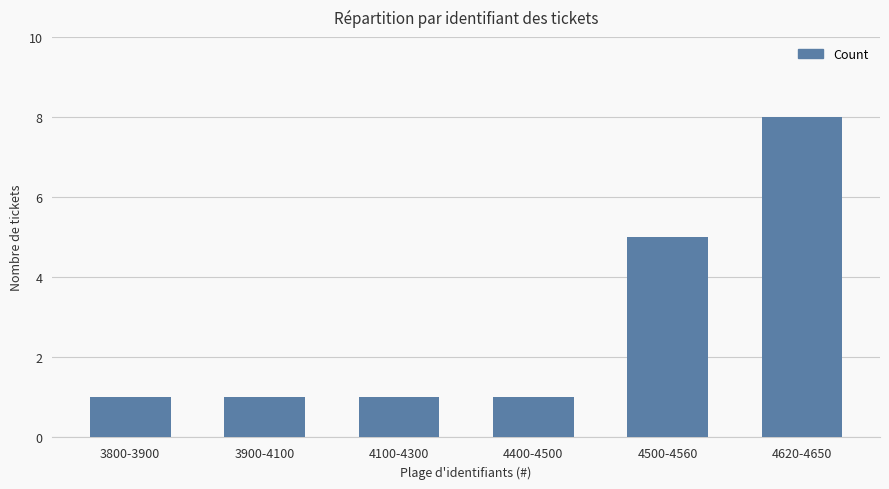

What is the value of the 5th bar from the left?

5